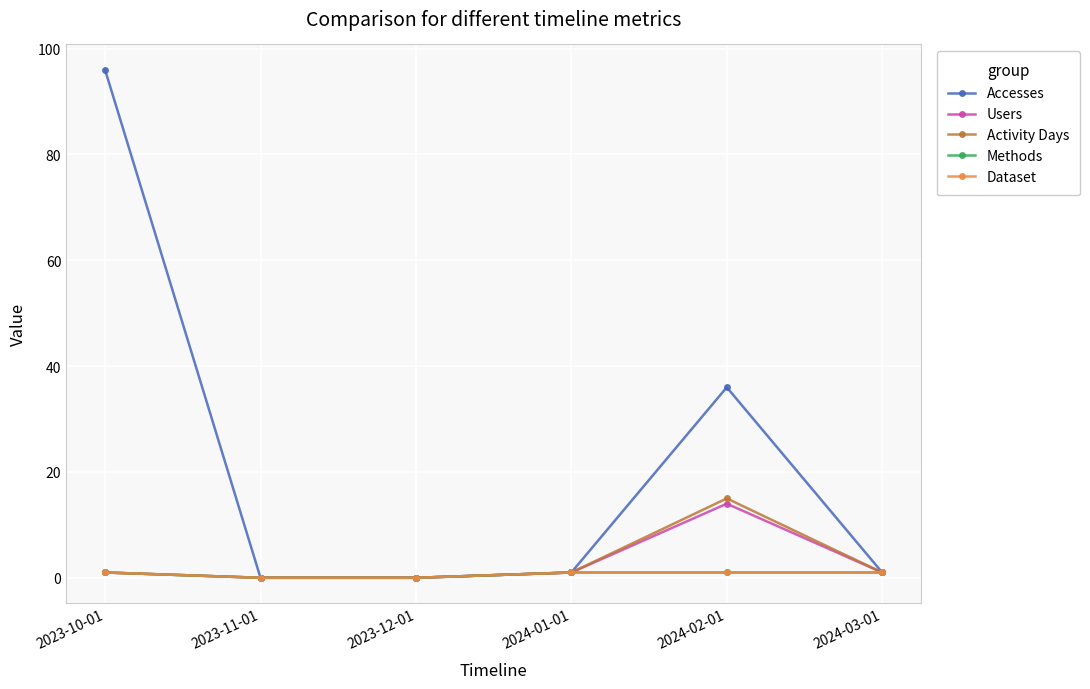

Reading left to right, list all the values displayed in this chart.

Accesses: 96	0	0	1	36	1
Users: 1	0	0	1	14	1
Activity Days: 1	0	0	1	15	1
Methods: 1	0	0	1	1	1
Dataset: 1	0	0	1	1	1